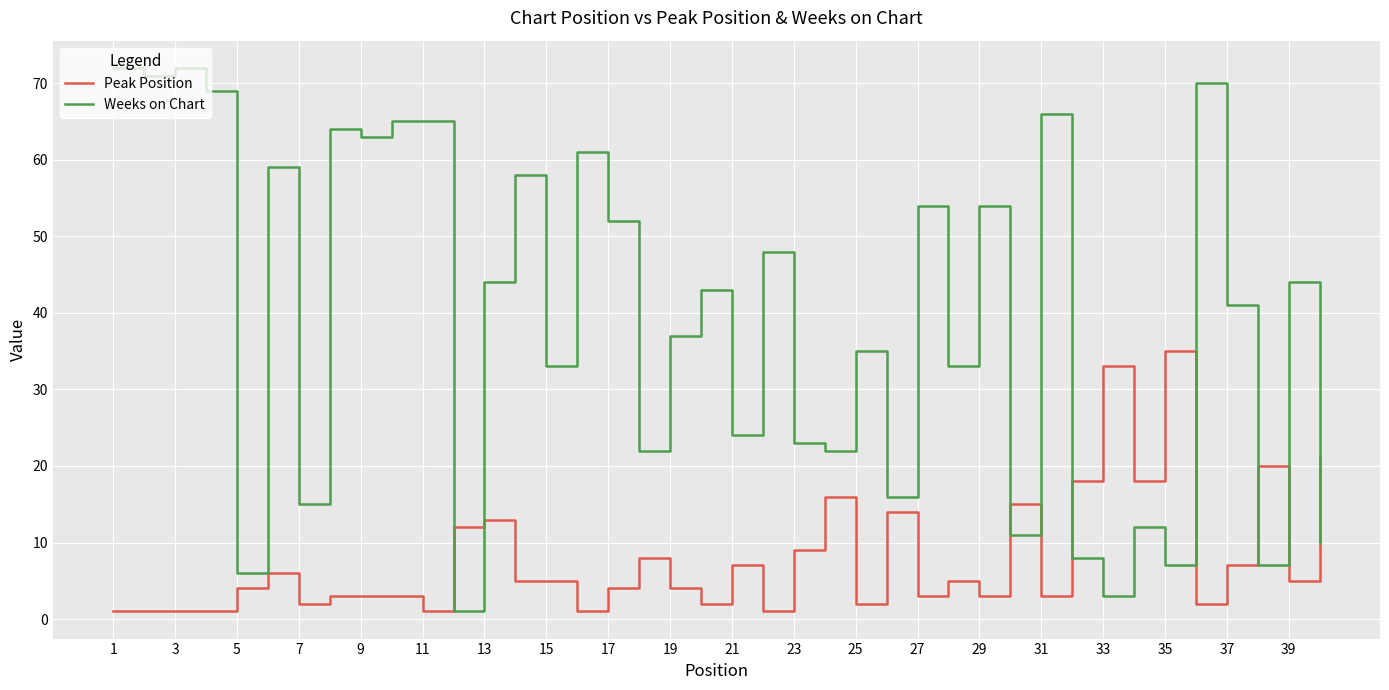

How many lines are shown in the chart?

2